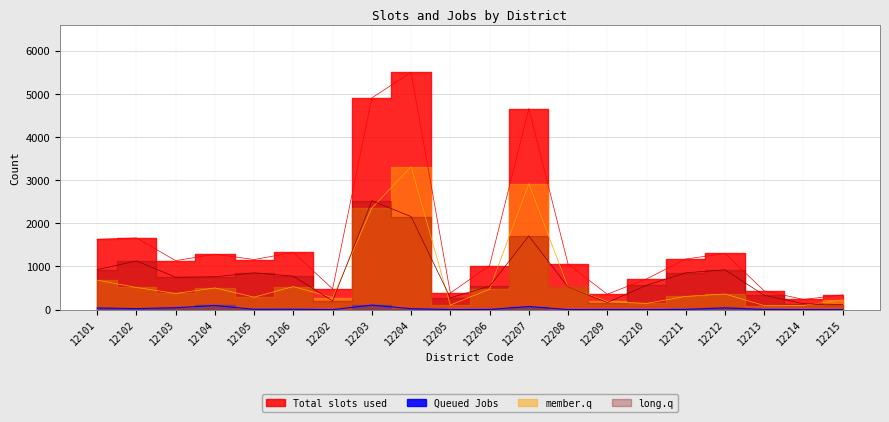

What are all the series names shown in the legend?

Total slots used, Queued Jobs, member.q, long.q